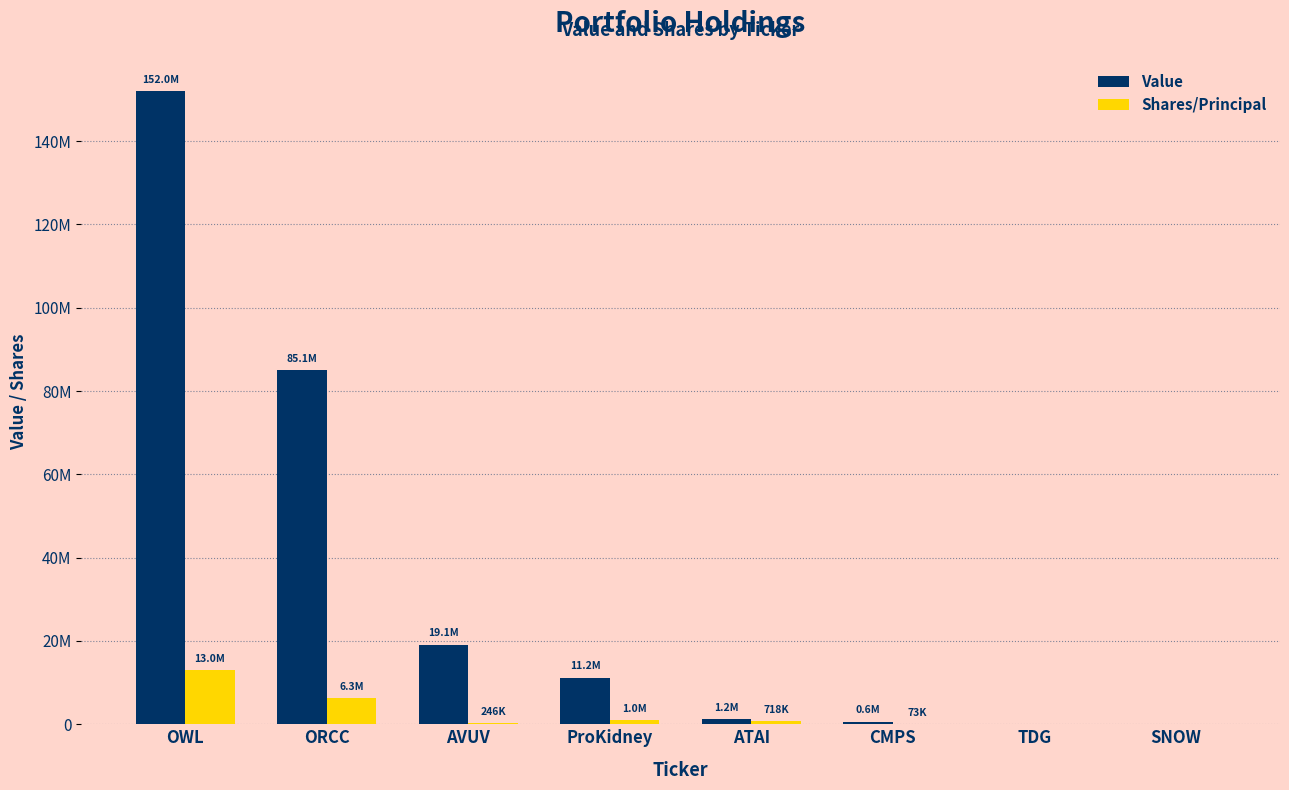

Rank the series at ProKidney from lowest to highest value.

Shares/Principal, Value